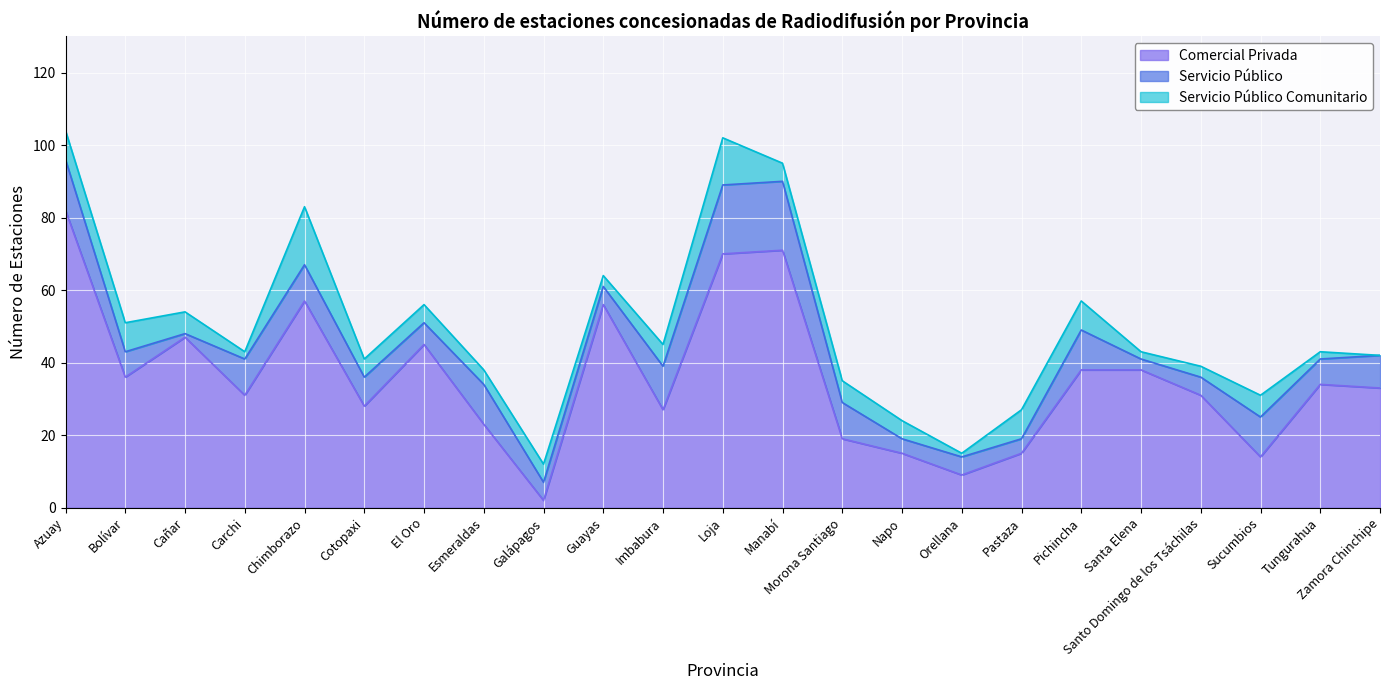

What position from the left is Chimborazo?

5